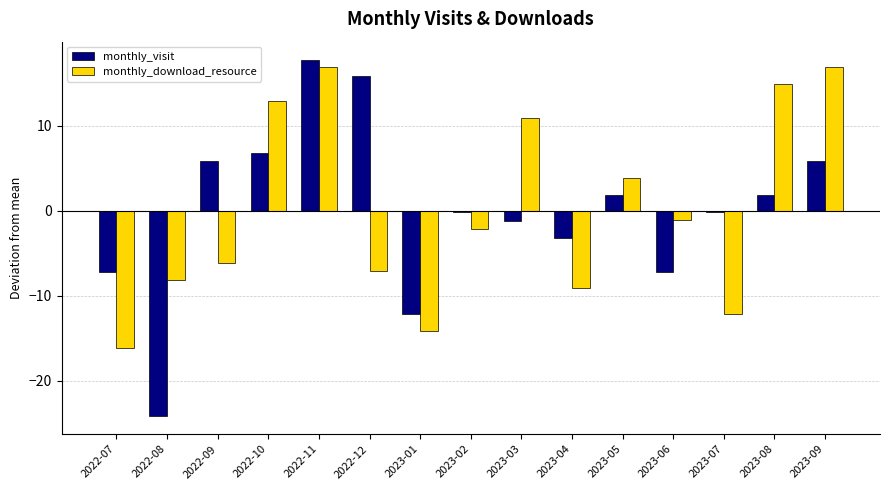

What is the maximum value for monthly_visit?

17.8